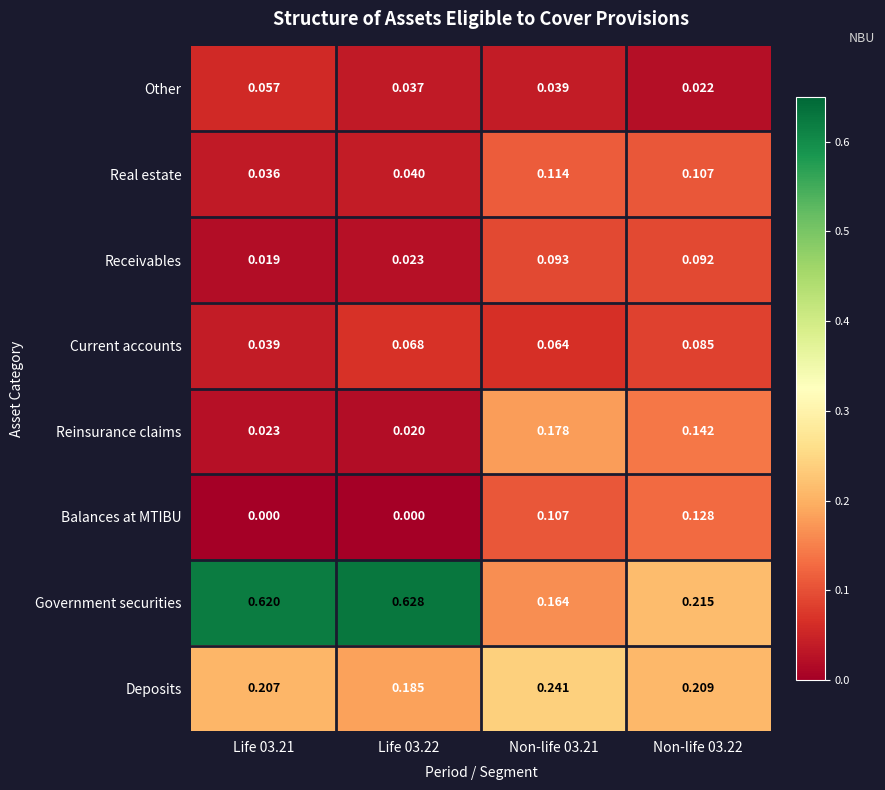

Which series has the largest total across all categories?

Government securities